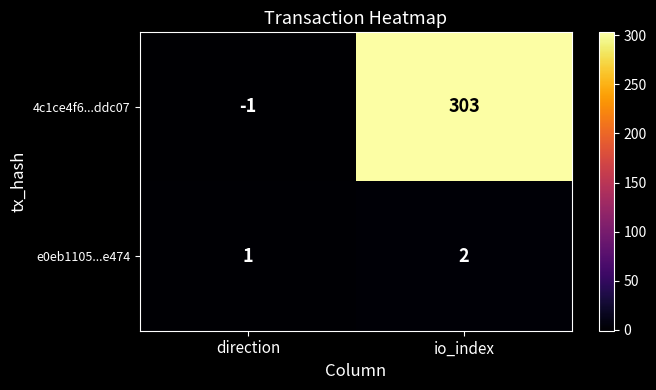

Reading left to right, extract all data points from this chart.

4c1ce4f6...ddc07: -1	303
e0eb1105...e474: 1	2